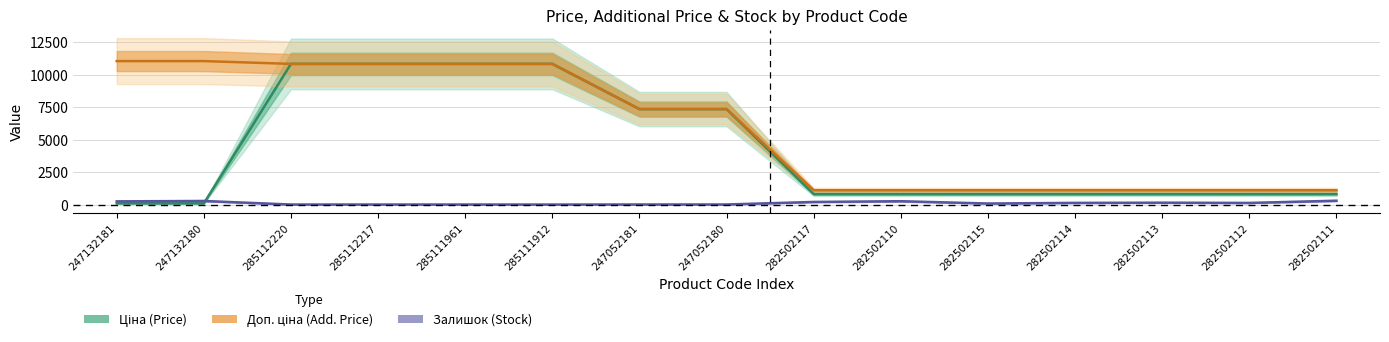

Where is Ціна (Price) nearest to the value 5475?

247052181